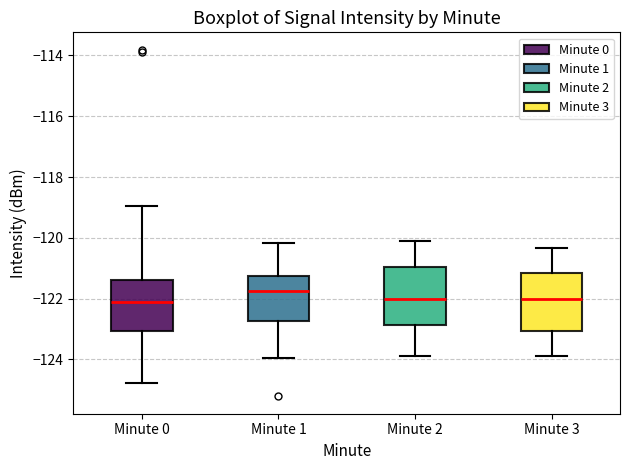

Reading left to right, read every box against the y-axis: the position of its median line, the range the box covers, and the ends of its whiskers. The values are not printed on the chart, so give them approximately, as read against the axis.

Minute 0: median -122.2, box -123.0 to -121.4, whiskers -124.8 to -119.0
Minute 1: median -121.8, box -122.8 to -121.2, whiskers -124.0 to -120.2
Minute 2: median -122.0, box -122.8 to -121.0, whiskers -123.8 to -120.2
Minute 3: median -122.0, box -123.0 to -121.2, whiskers -123.8 to -120.4